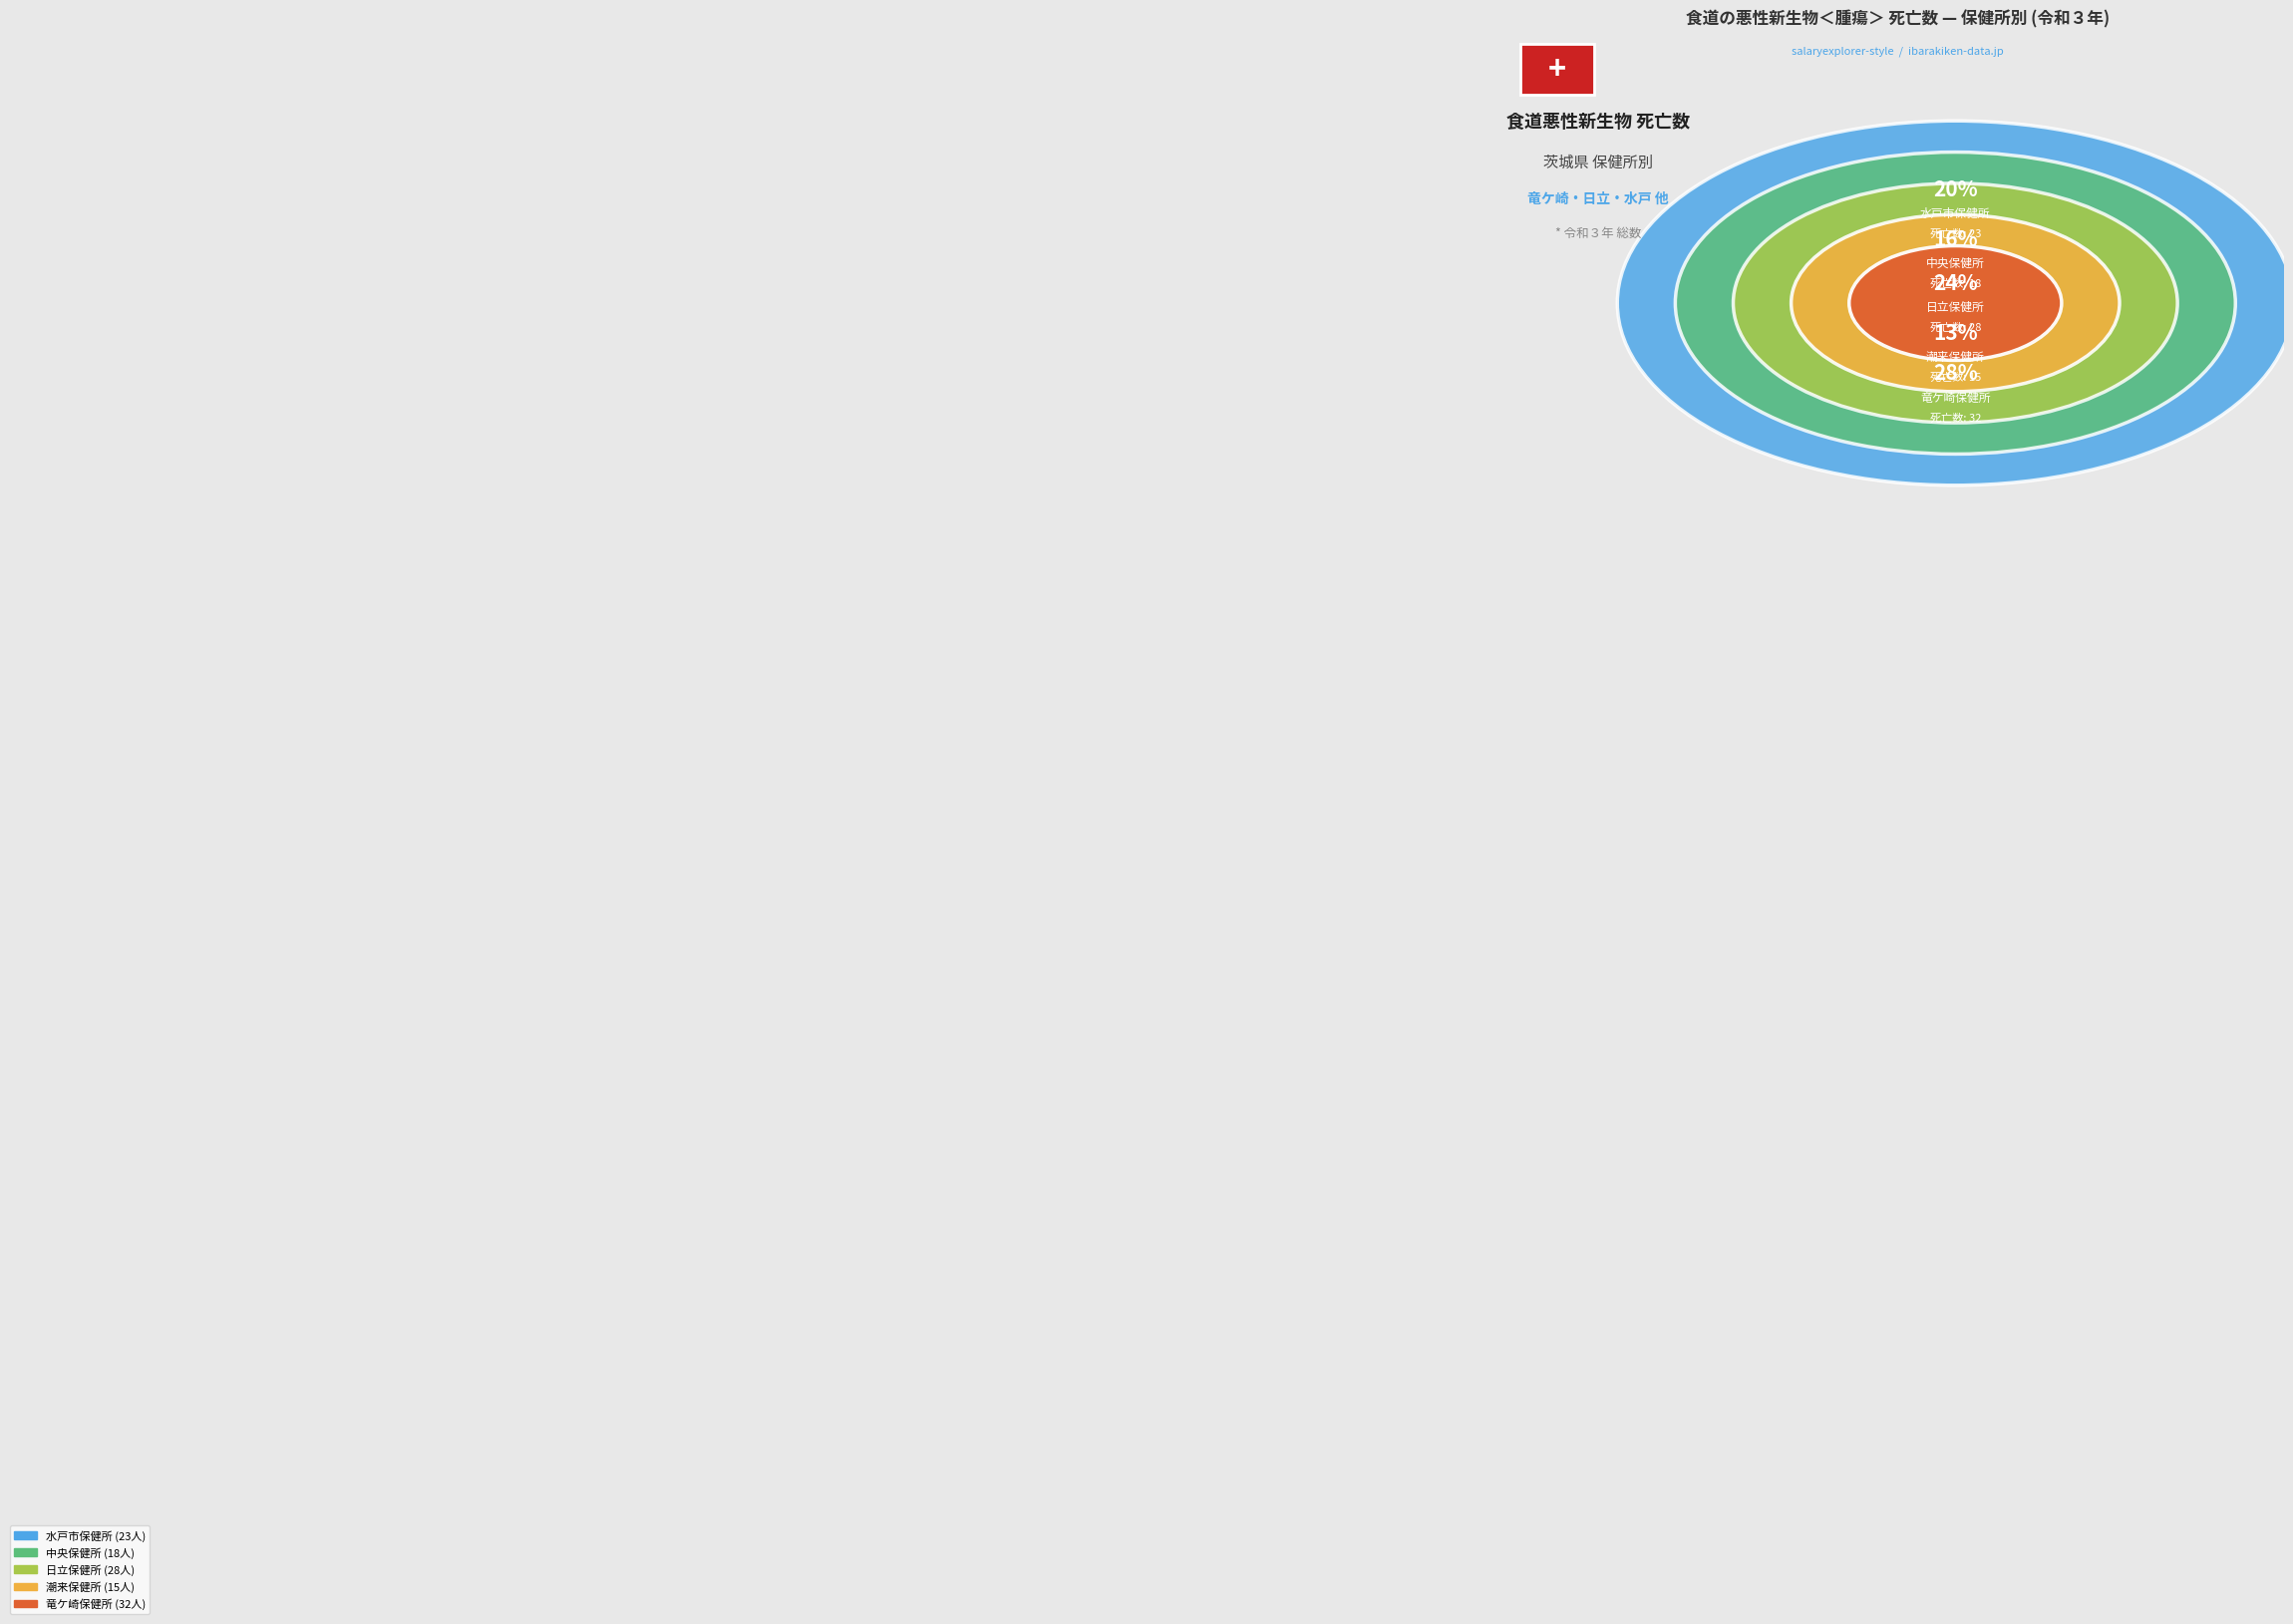

Is there a majority slice in this chart?

No